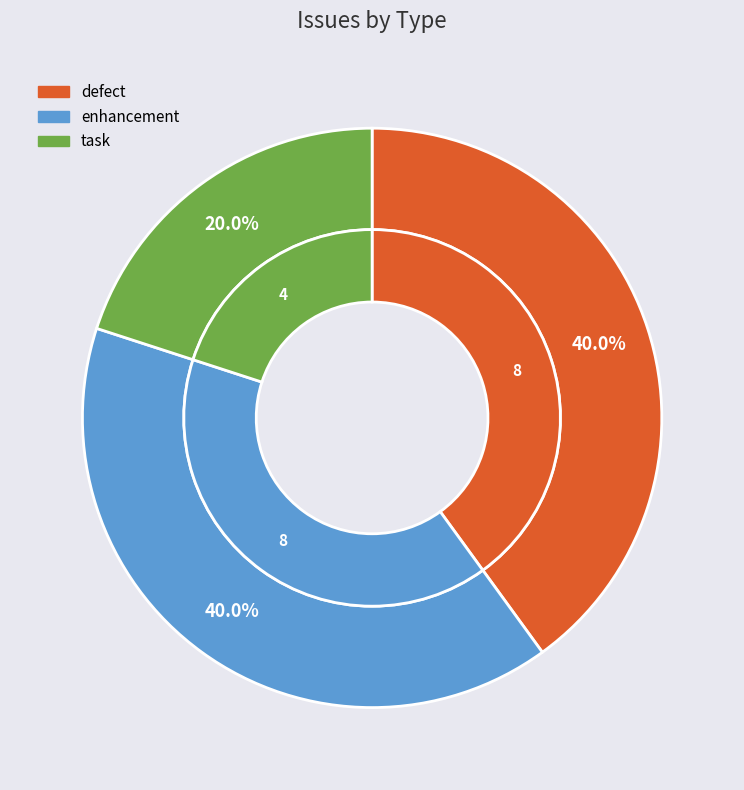

Rank the categories by value from lowest to highest.

task, defect, enhancement